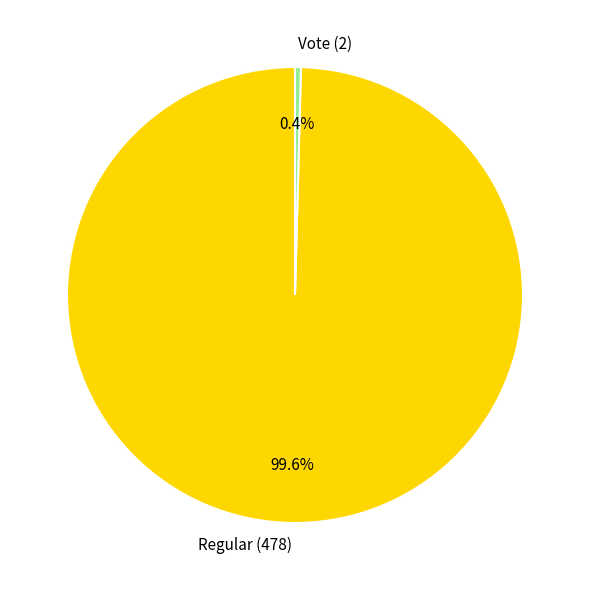

Count the number of slices in the pie.

2